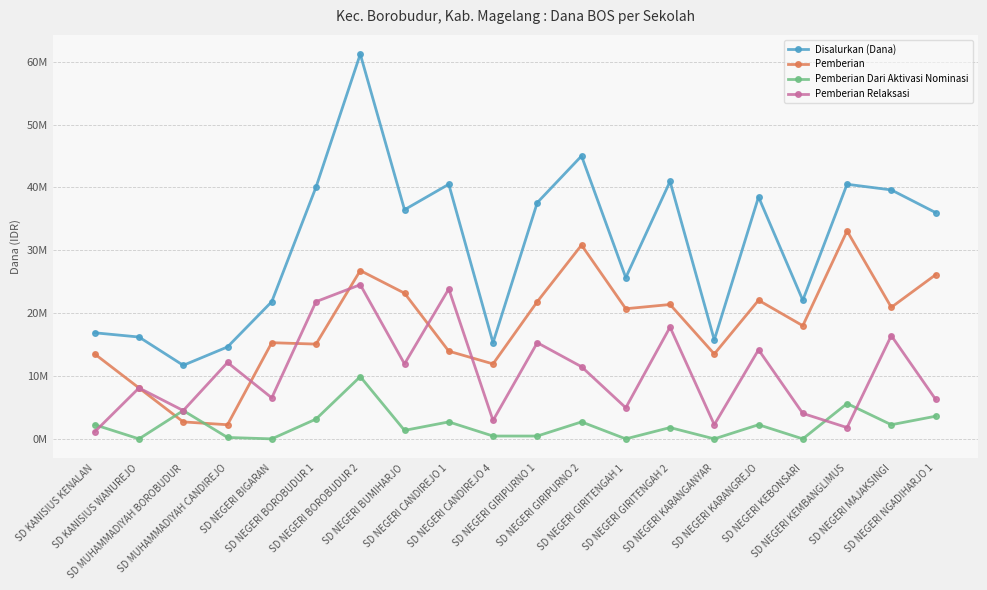

Is it true that Disalurkan (Dana) equals 16480357 at SD MUHAMMADIYAH BOROBUDUR?

False